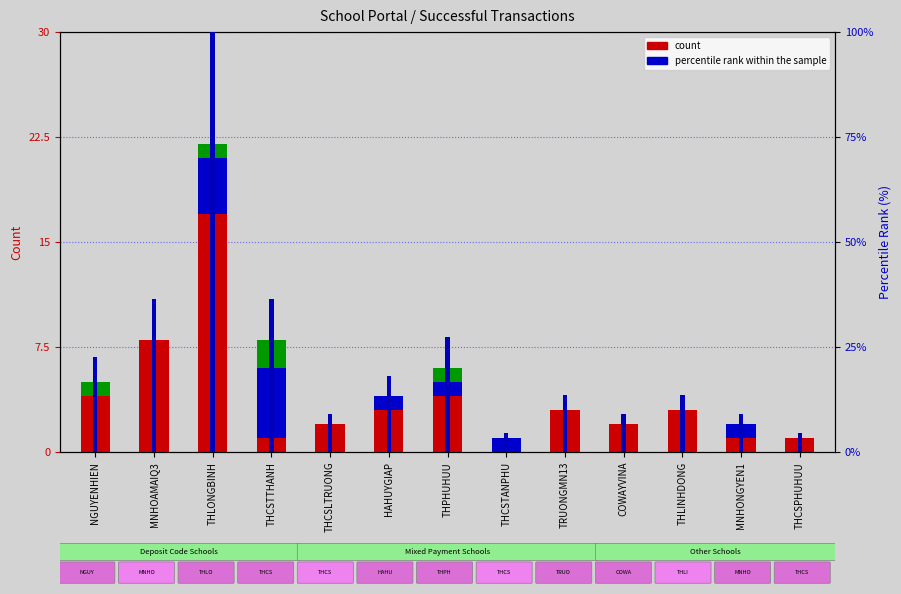

Is the value of ATM Card Count at THLINHDONG greater than the value of Other Count at HAHUYGIAP?

No